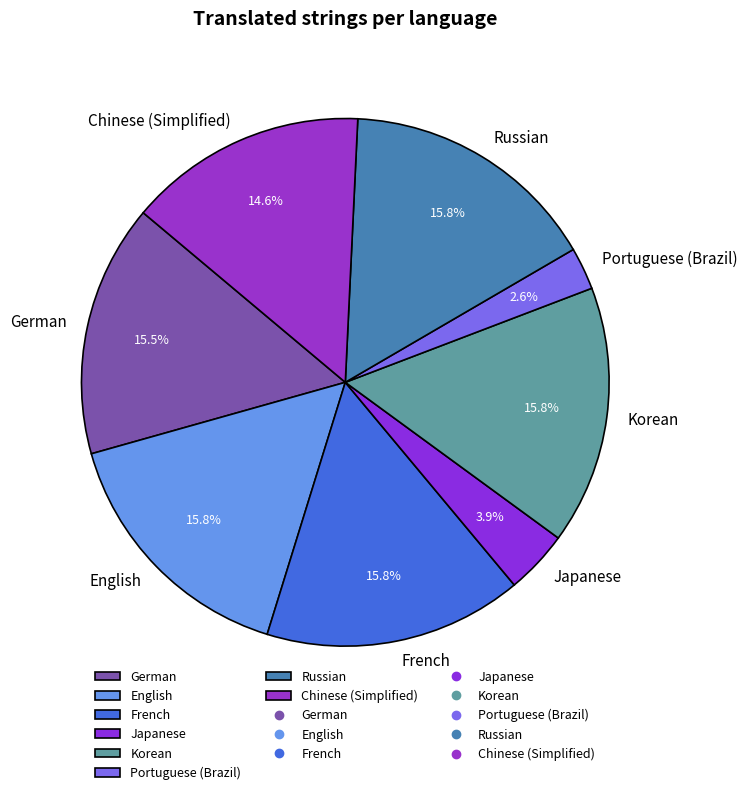

Is Japanese the majority of the pie?

No